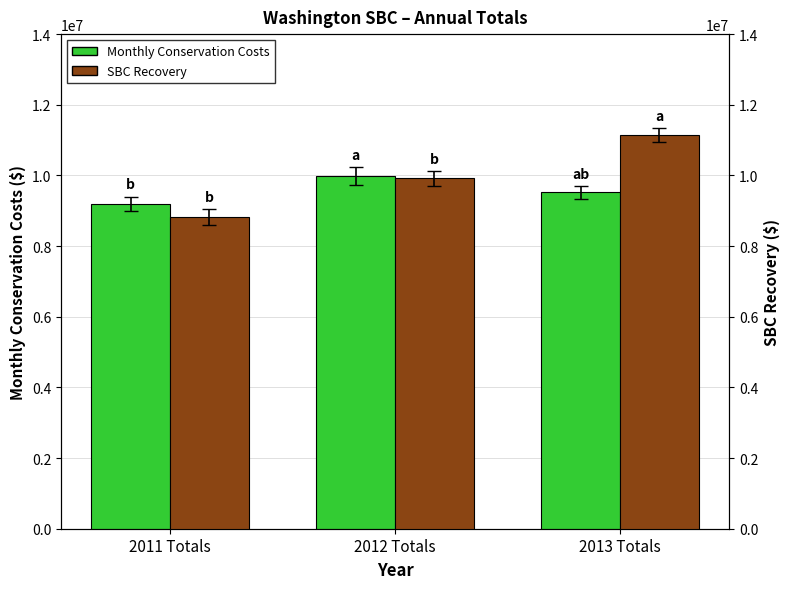

Between 2012 Totals and 2013 Totals, which series saw the biggest shift?

SBC Recovery